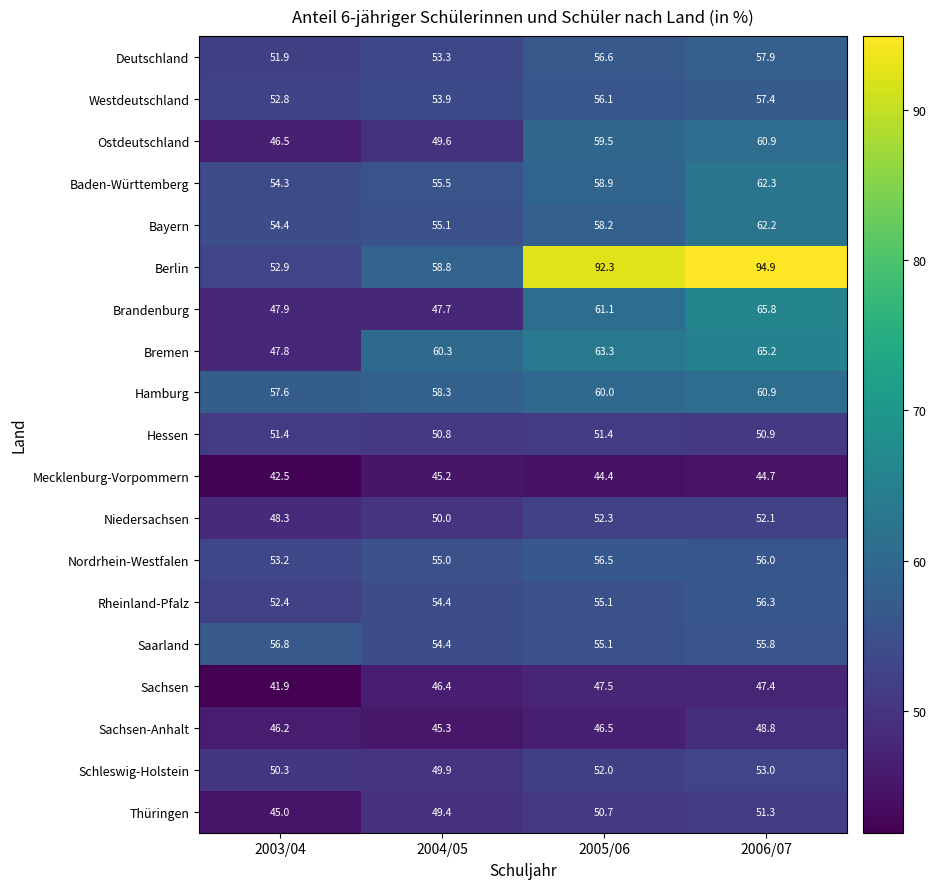

What is the greatest value displayed?

94.9